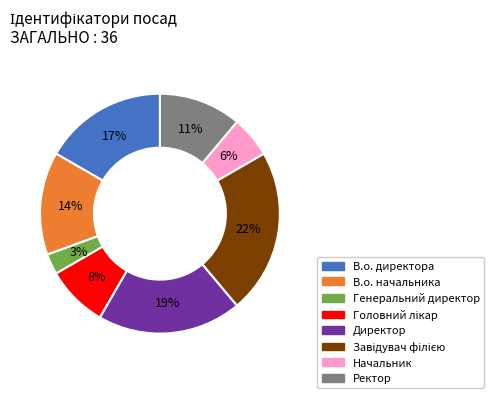

True or false: В.о. начальника accounts for 8% of the total.

False